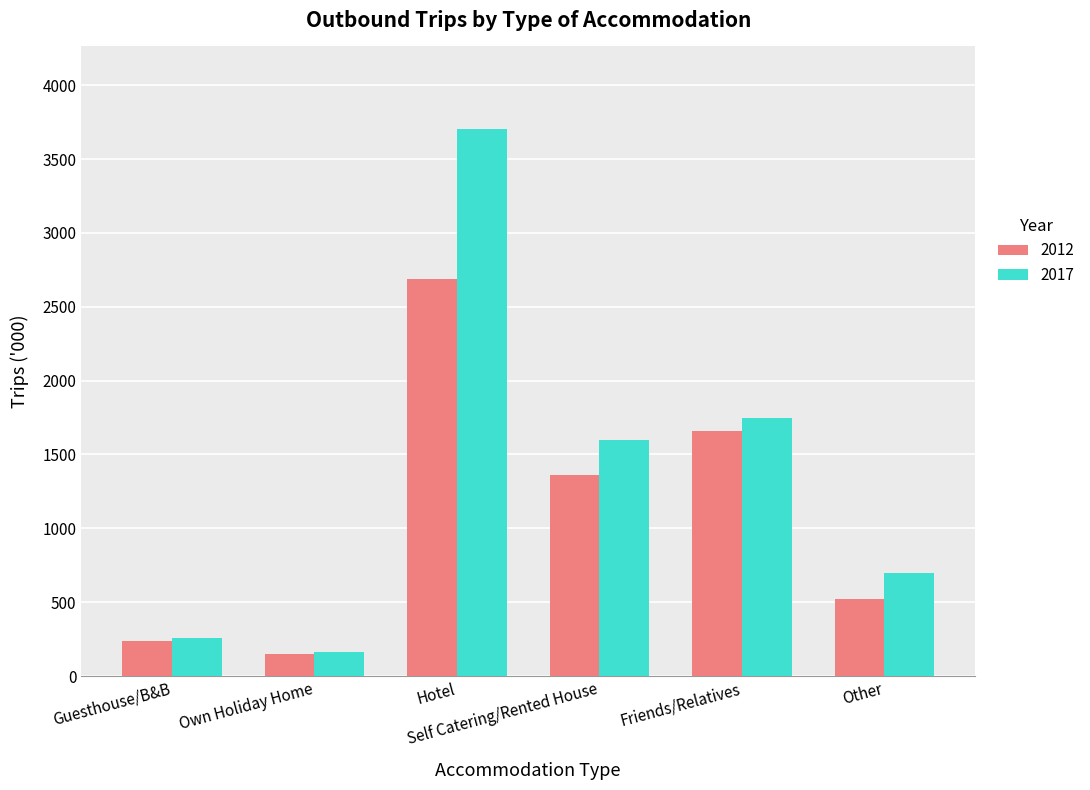

What position from the right is Hotel?

4